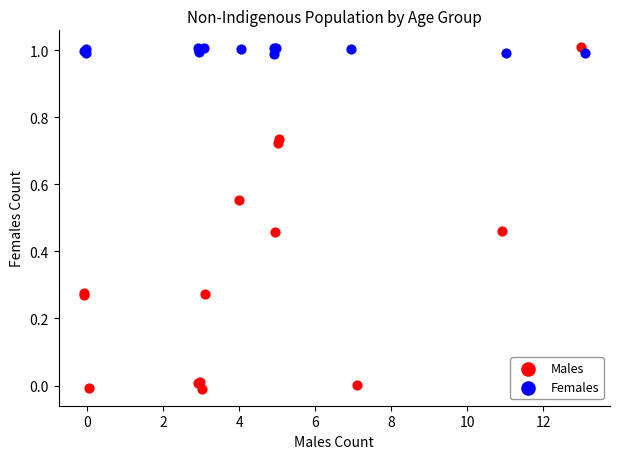

Which series has the widest spread of Y values?

Males